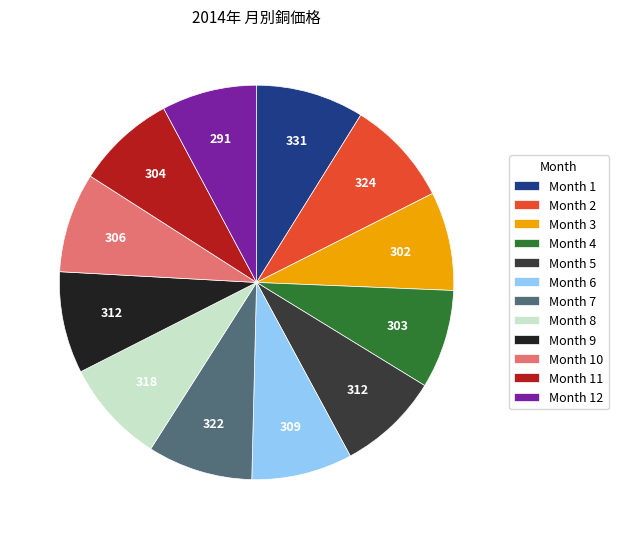

Does Month 5 represent more than half of the total?

No